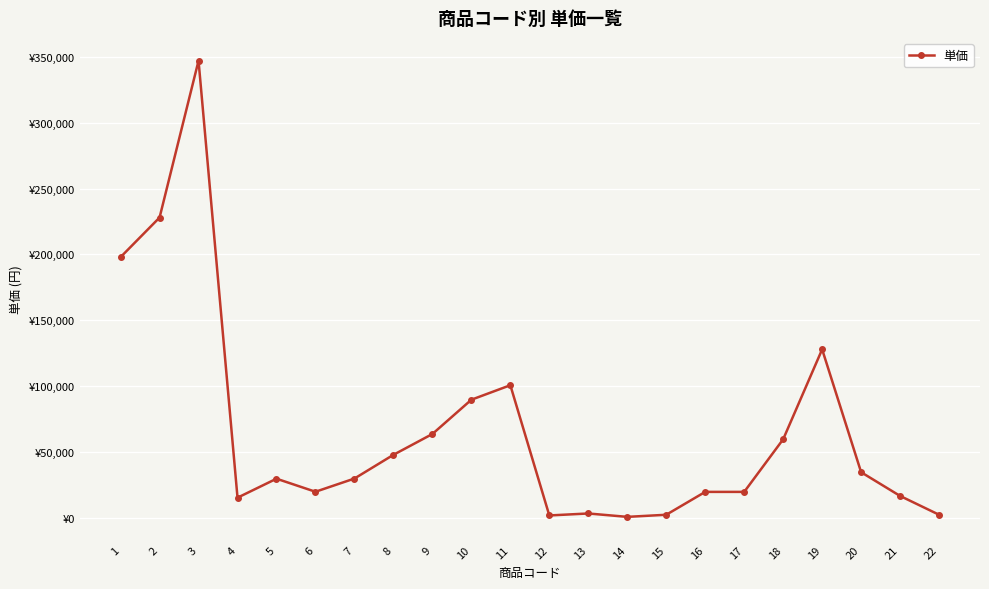

Which category has the highest value across all series?

3